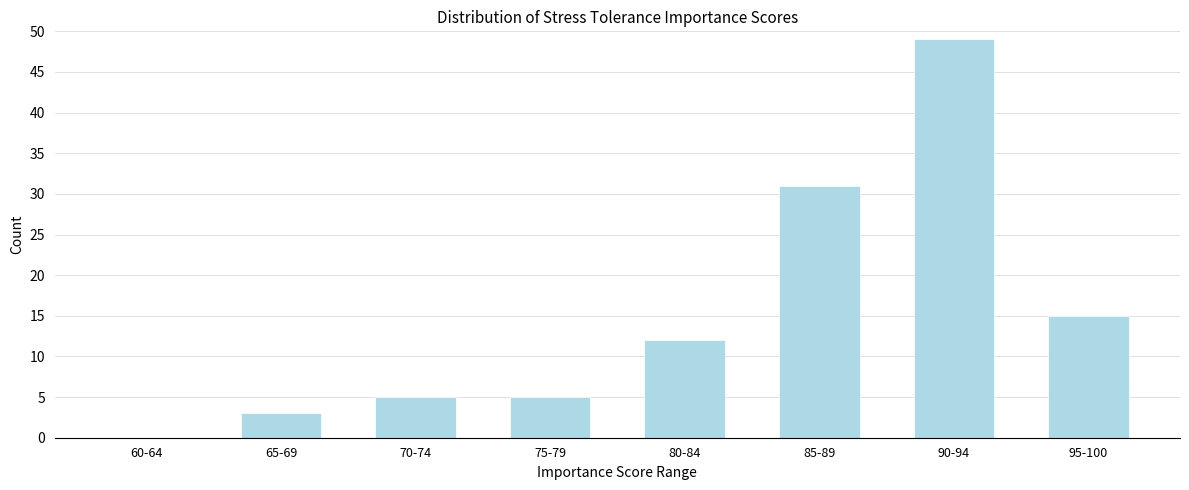

Reading left to right, transcribe all the data shown in this chart.

60-64=0	65-69=3	70-74=5	75-79=5	80-84=12	85-89=31	90-94=49	95-100=15